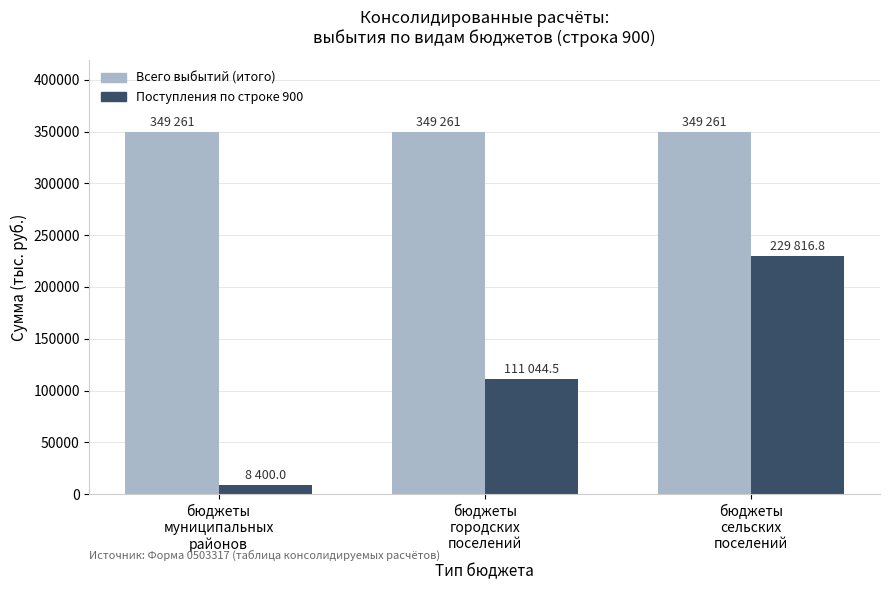

Does the chart contain any negative values?

No